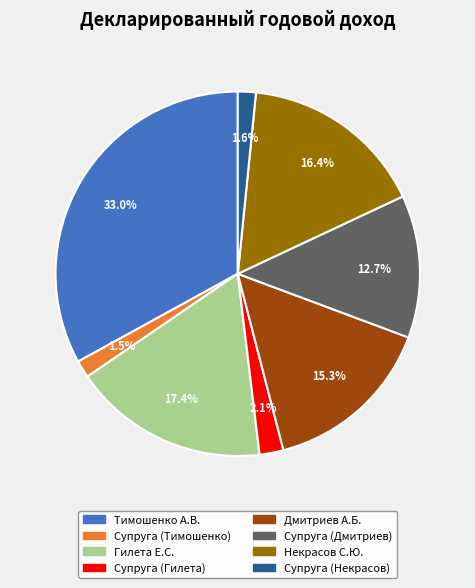

Does Супруга (Дмитриев) account for over 50% of the chart?

No